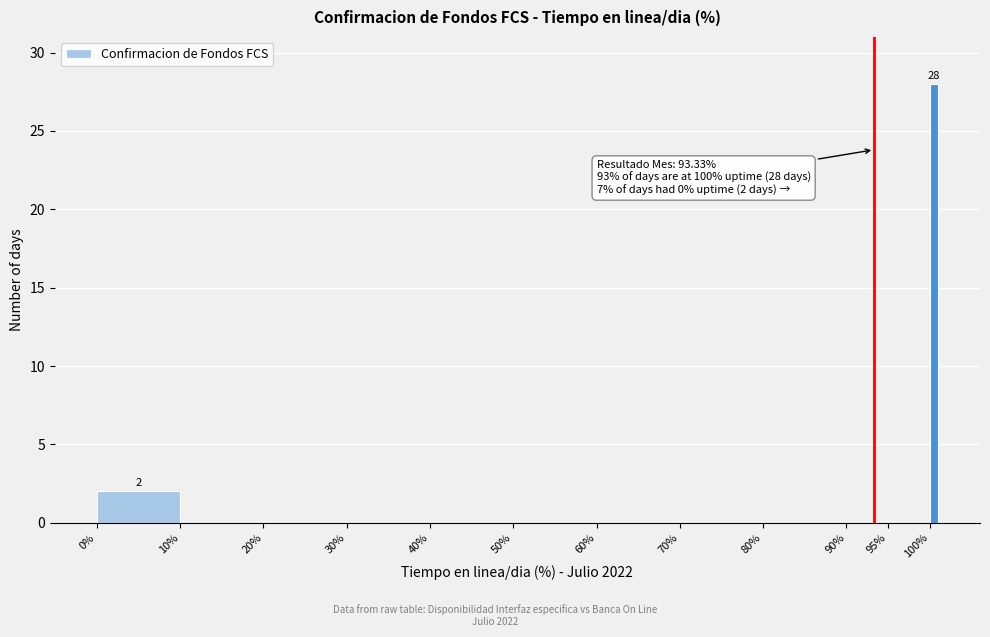

Read against the x-axis, roughly where is the centre of the tallest bar?

100.5